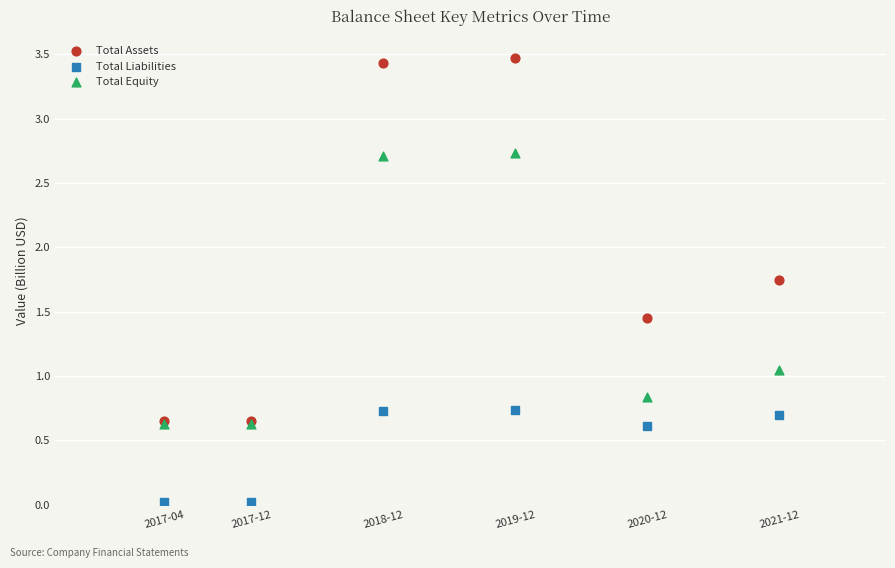

What are all the series names shown in the legend?

Total Assets, Total Liabilities, Total Equity